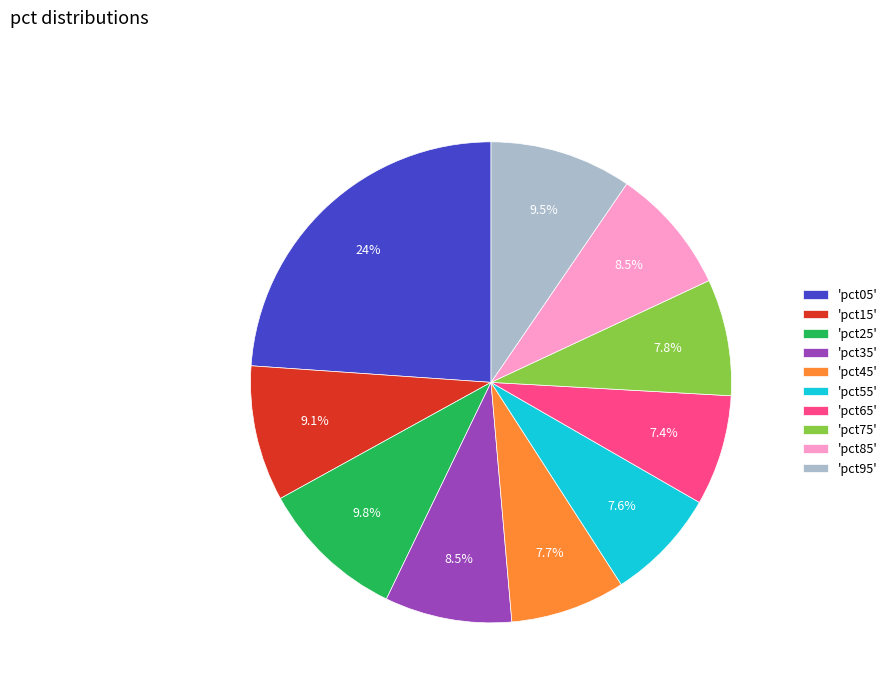

Is there any slice that represents more than half of the pie?

No